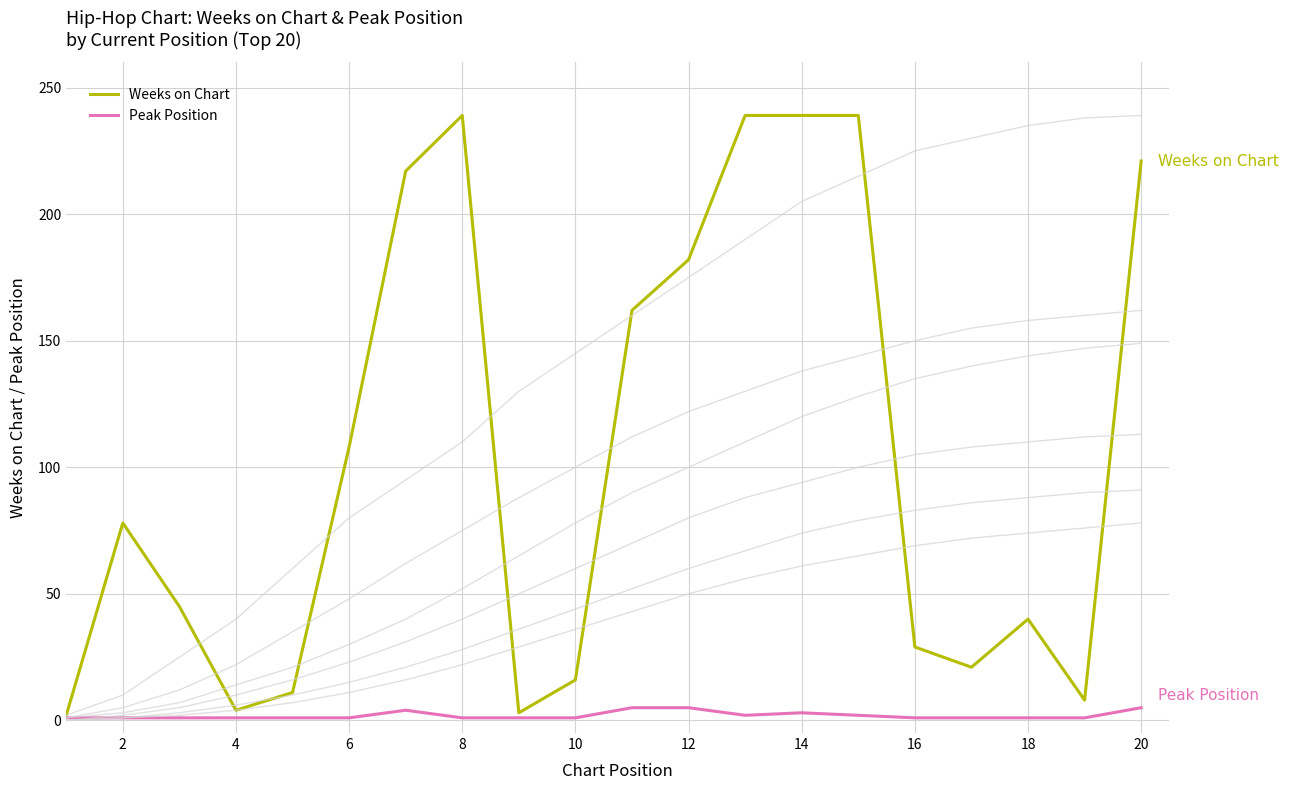

The Weeks on Chart series shows 62 at 8. True or false?

False